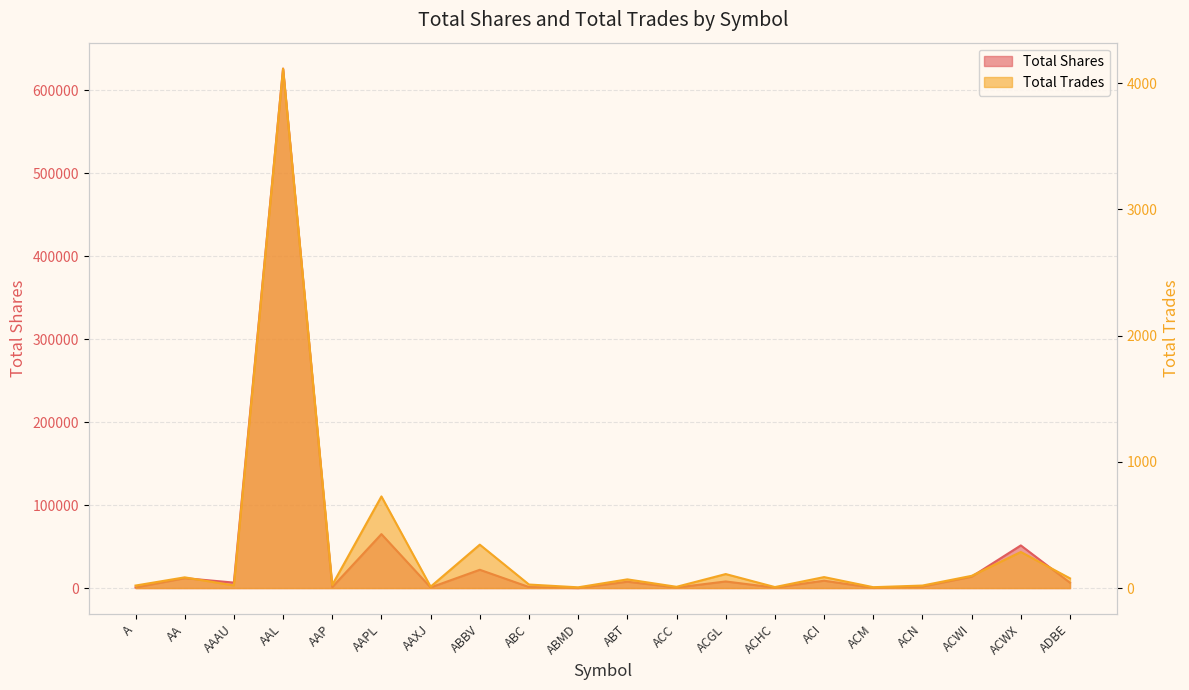

Reading left to right, extract all data points from this chart.

Total Shares: A=735	AA=11946	AAAU=6605	AAL=626085	AAP=1166	AAPL=65047	AAXJ=762	ABBV=22064	ABC=1250	ABMD=67	ABT=7656	ACC=674	ACGL=7977	ACHC=559	ACI=8894	ACM=254	ACN=1858	ACWI=13731	ACWX=51400	ADBE=6474
Total Trades: A=20	AA=85	AAAU=21	AAL=4115	AAP=25	AAPL=726	AAXJ=11	ABBV=344	ABC=28	ABMD=6	ABT=69	ACC=10	ACGL=111	ACHC=8	ACI=87	ACM=7	ACN=20	ACWI=97	ACWX=286	ADBE=77